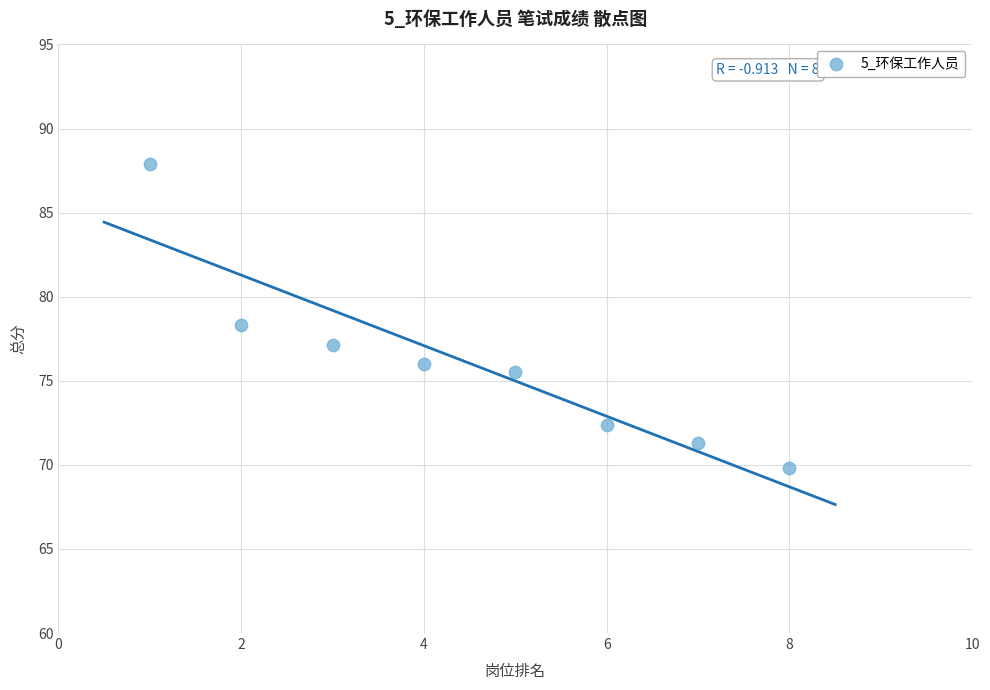

What is the average X value?

4.5